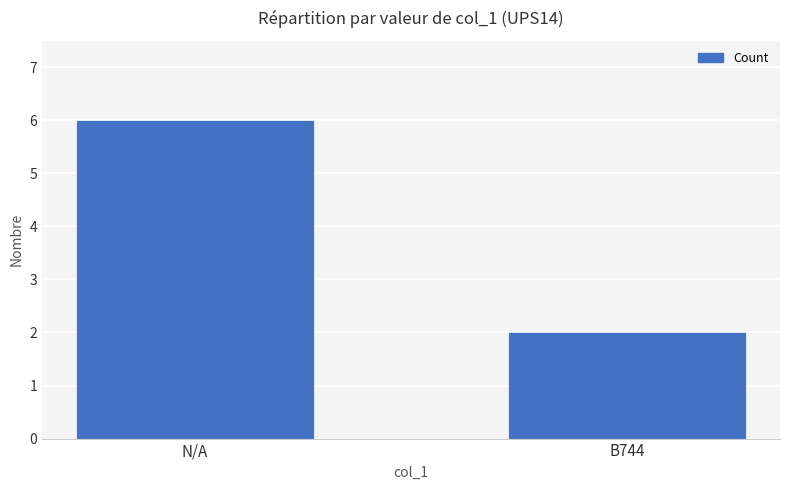

Which has a higher value, B744 or N/A?

N/A